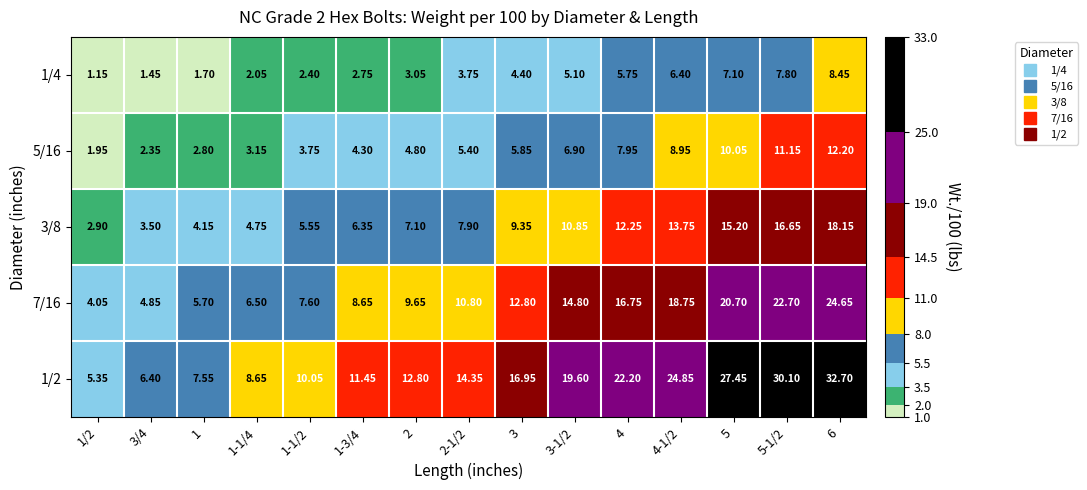

Is the value of 1/2 at 2 greater than the value of 3/8 at 4?

Yes